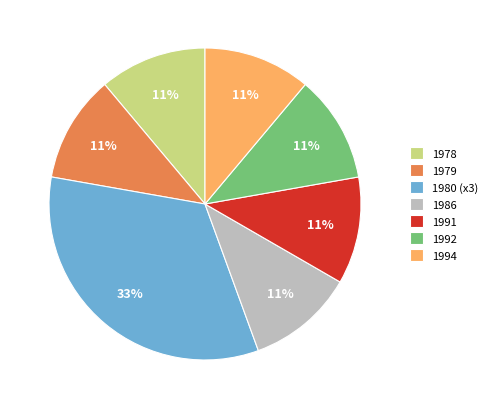

How many segments does this pie chart have?

7